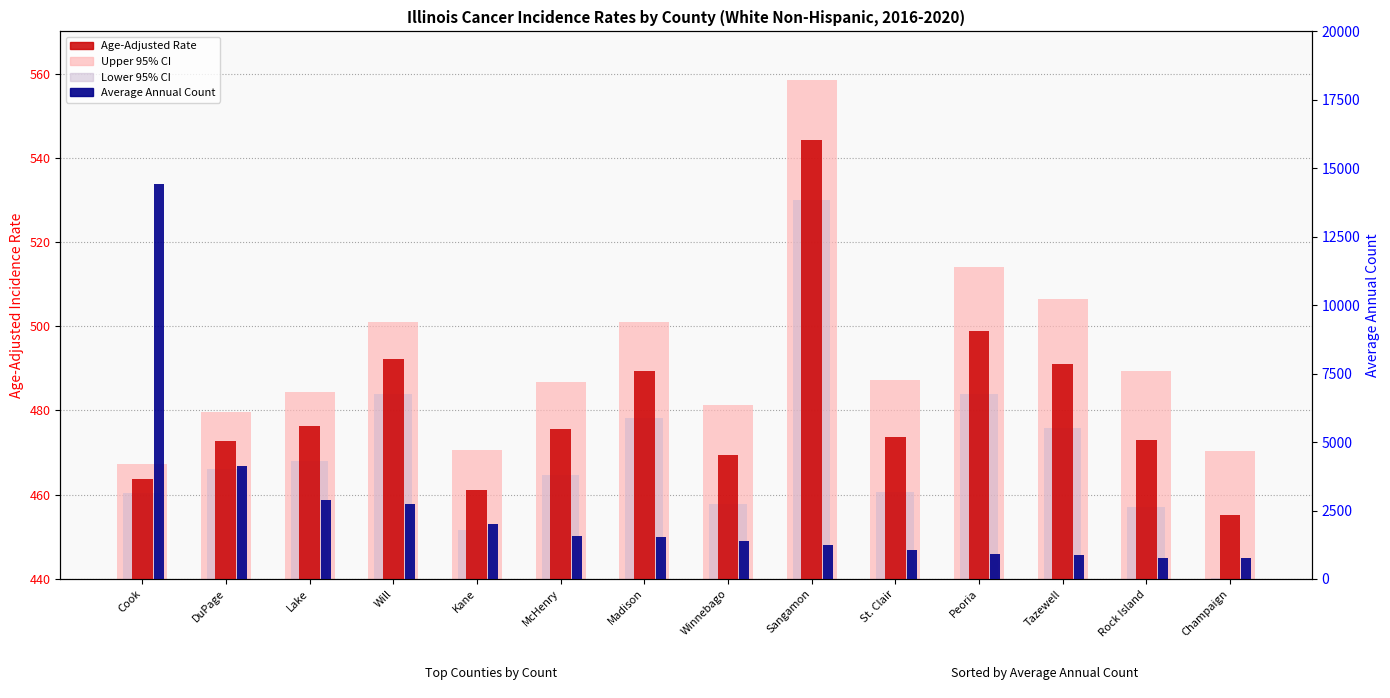

How many categories are shown in the chart?

14